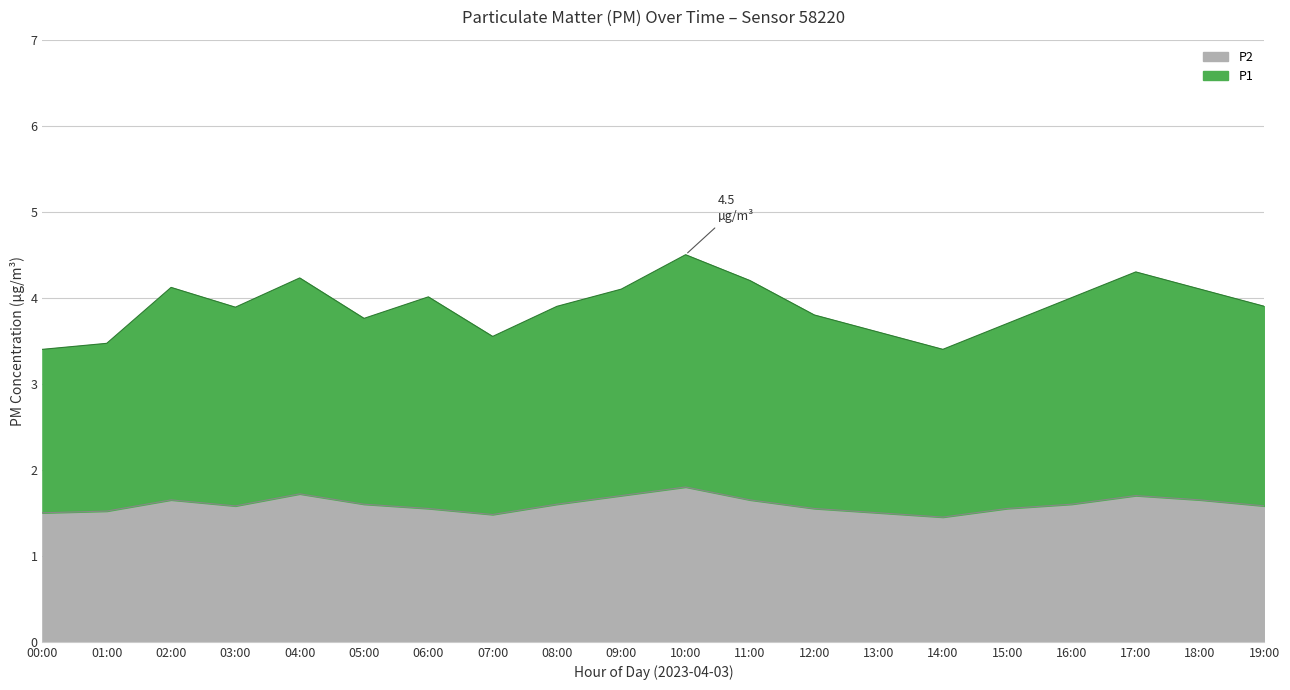

What is the smallest value displayed?

1.4